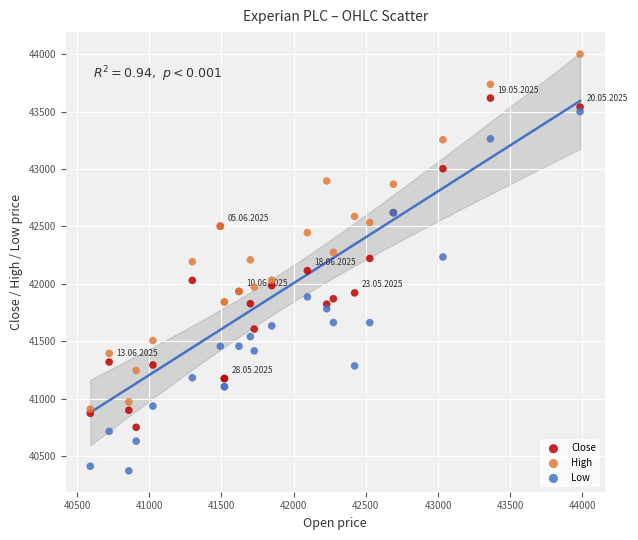

What are all the series names shown in the legend?

Close, High, Low